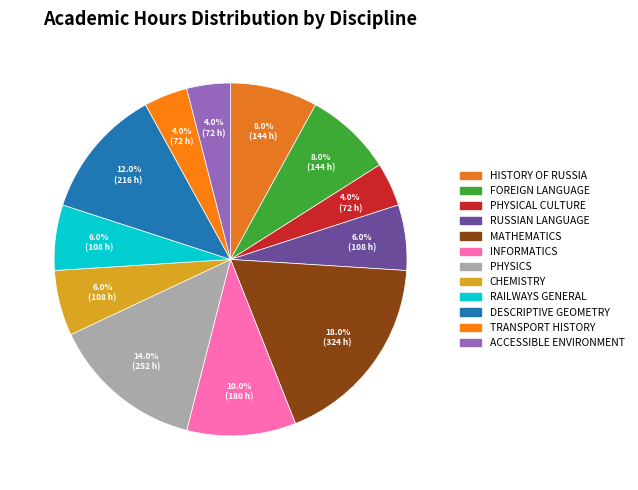

Count the number of slices in the pie.

12